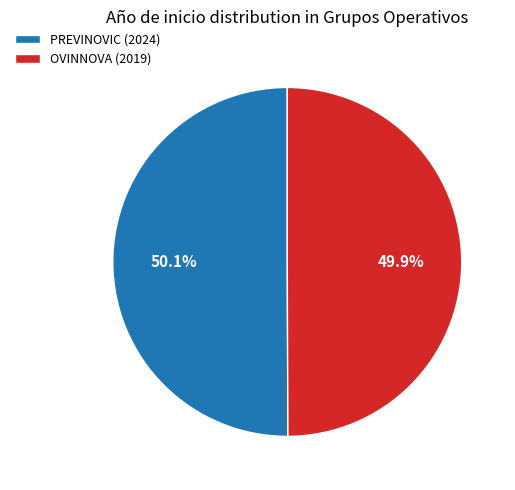

To the nearest percent, what portion does PREVINOVIC (2024) represent?

50%